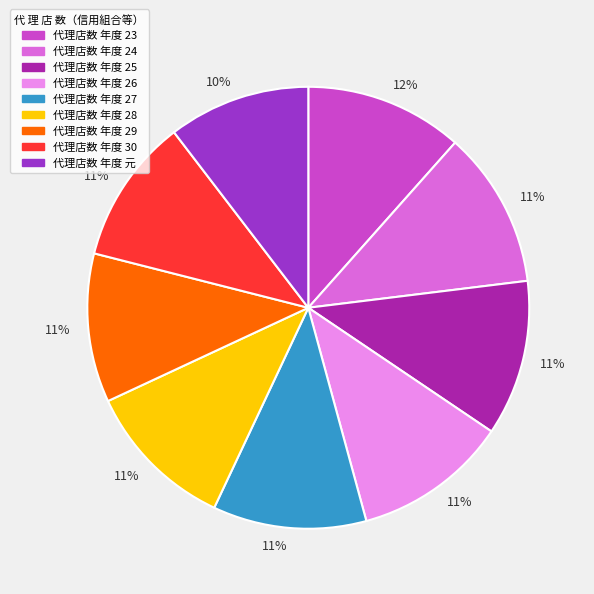

To the nearest percent, what is the average slice percentage?

11%